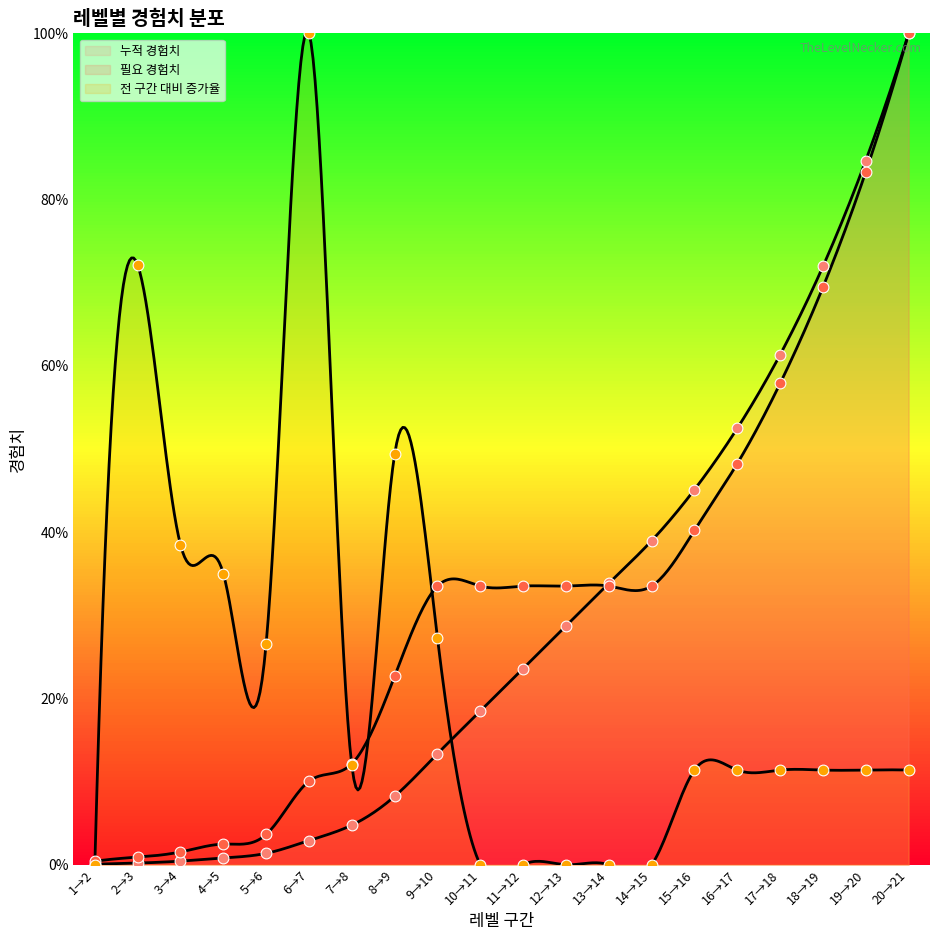

Which series contains the lowest Y value?

전 구간 대비 증가율